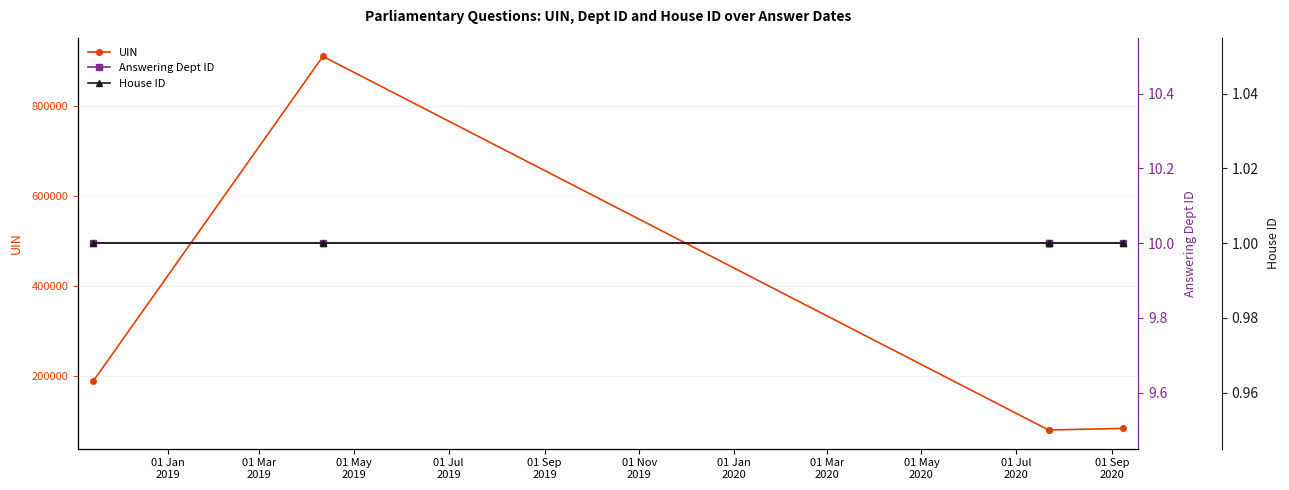

True or false: House ID and Answering Dept ID cross at least once.

False